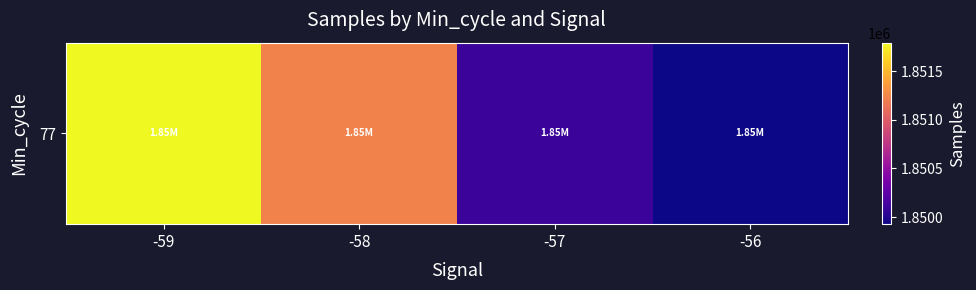

Reading right to left, transcribe all the data shown in this chart.

1849927.0	1850088.7	1851226.9	1851794.3